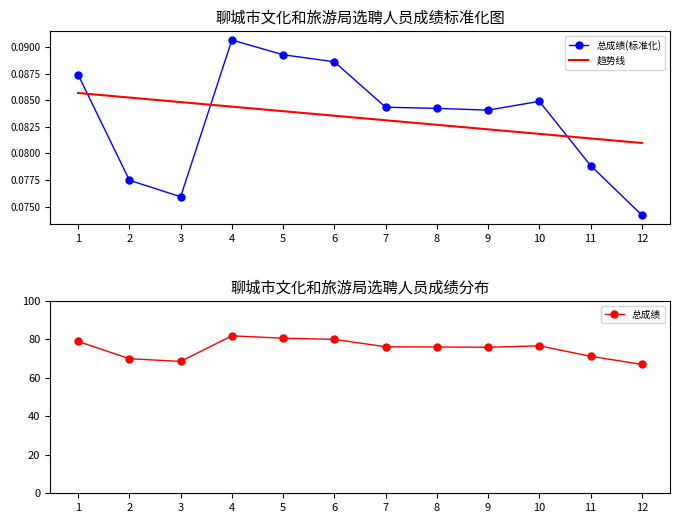

Is the value of 趋势线 at 1 greater than the value of 总成绩(标准化) at 3?

Yes